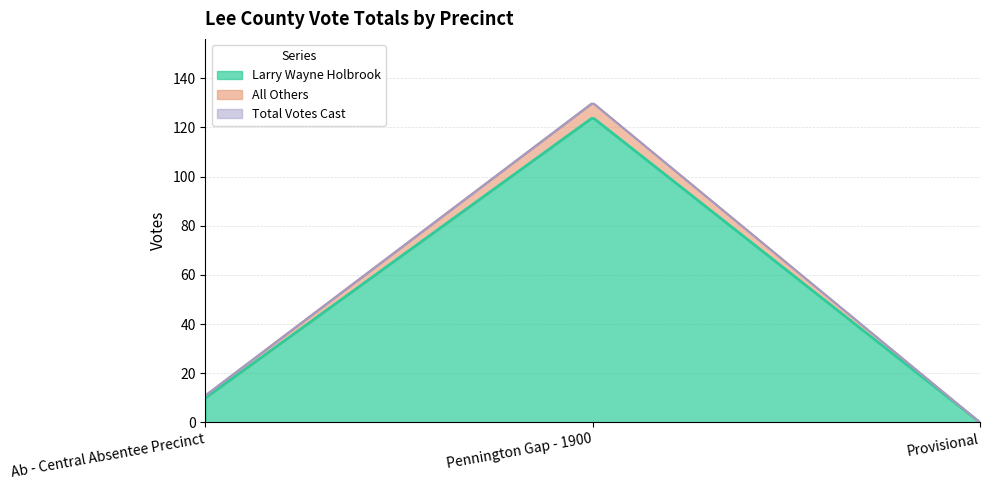

What are all the series names shown in the legend?

Larry Wayne Holbrook, All Others, Total Votes Cast